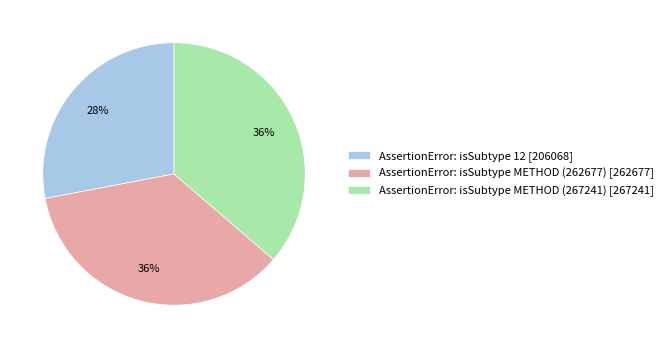

True or false: AssertionError: isSubtype 12 [206068] accounts for 28% of the total.

True